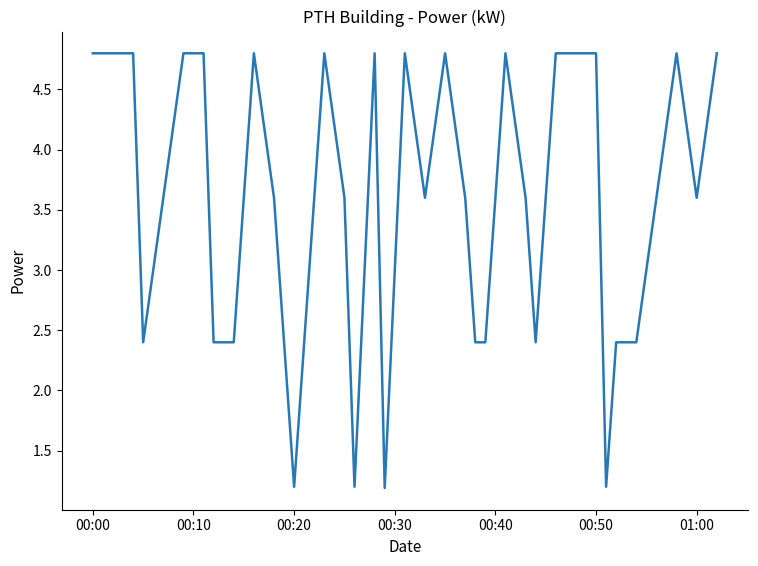

What is the smallest value displayed?

1.2